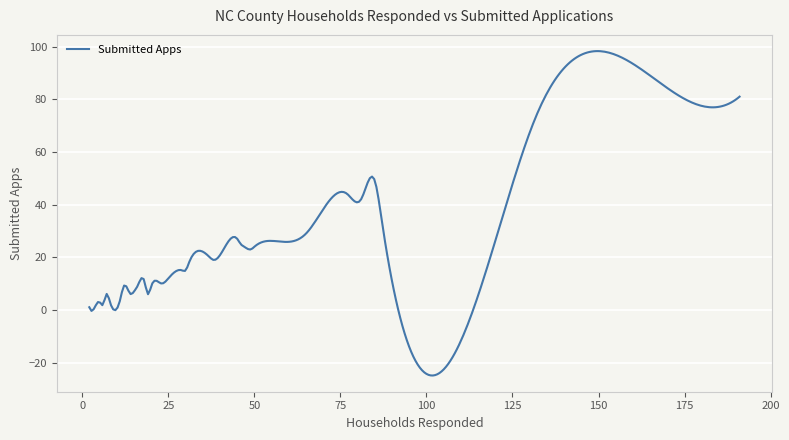

What is the minimum value shown in the chart?

-24.9